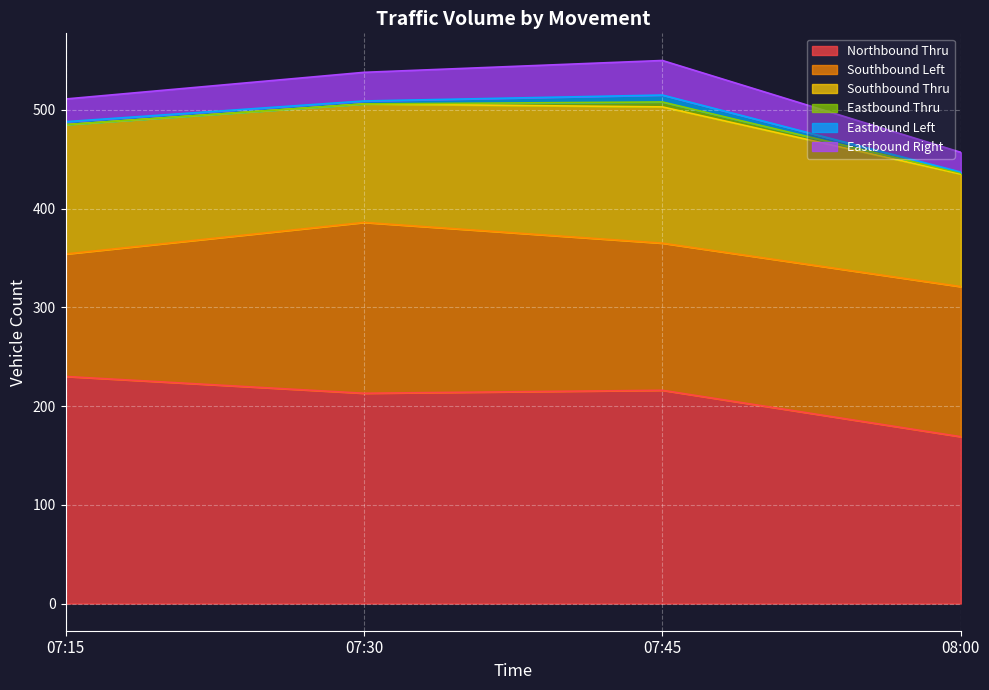

At which category is the sum across all series the highest?

07:45